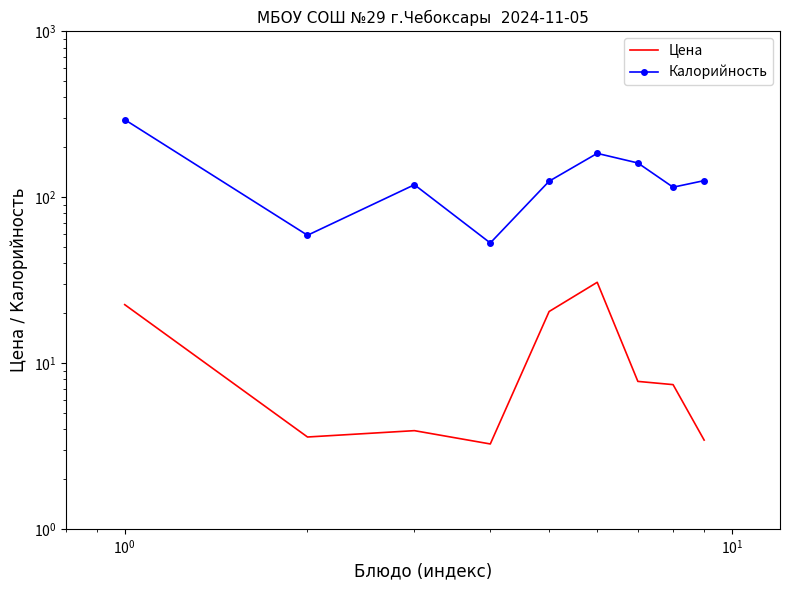

How many data points in Калорийность are above 125?

4